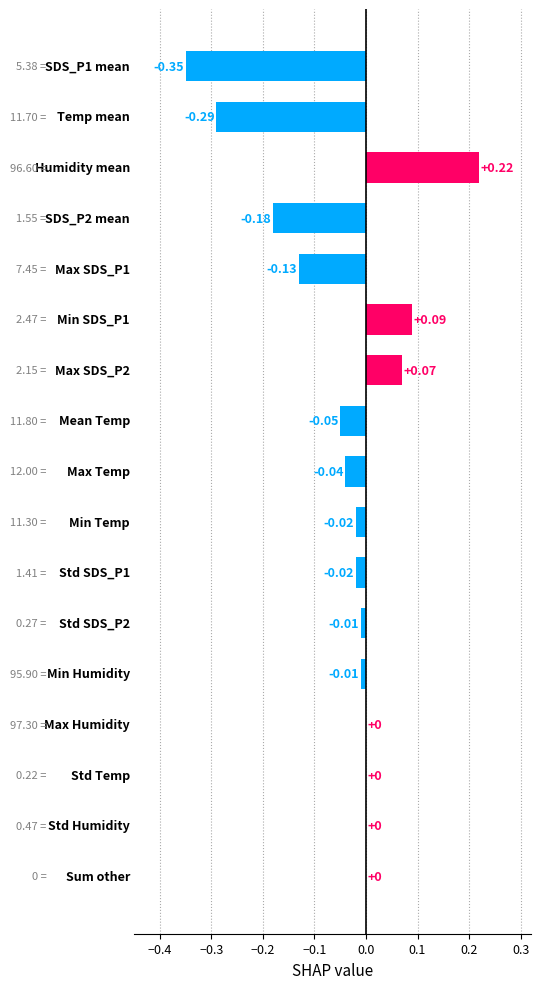

What is the maximum value shown in the chart?

0.2